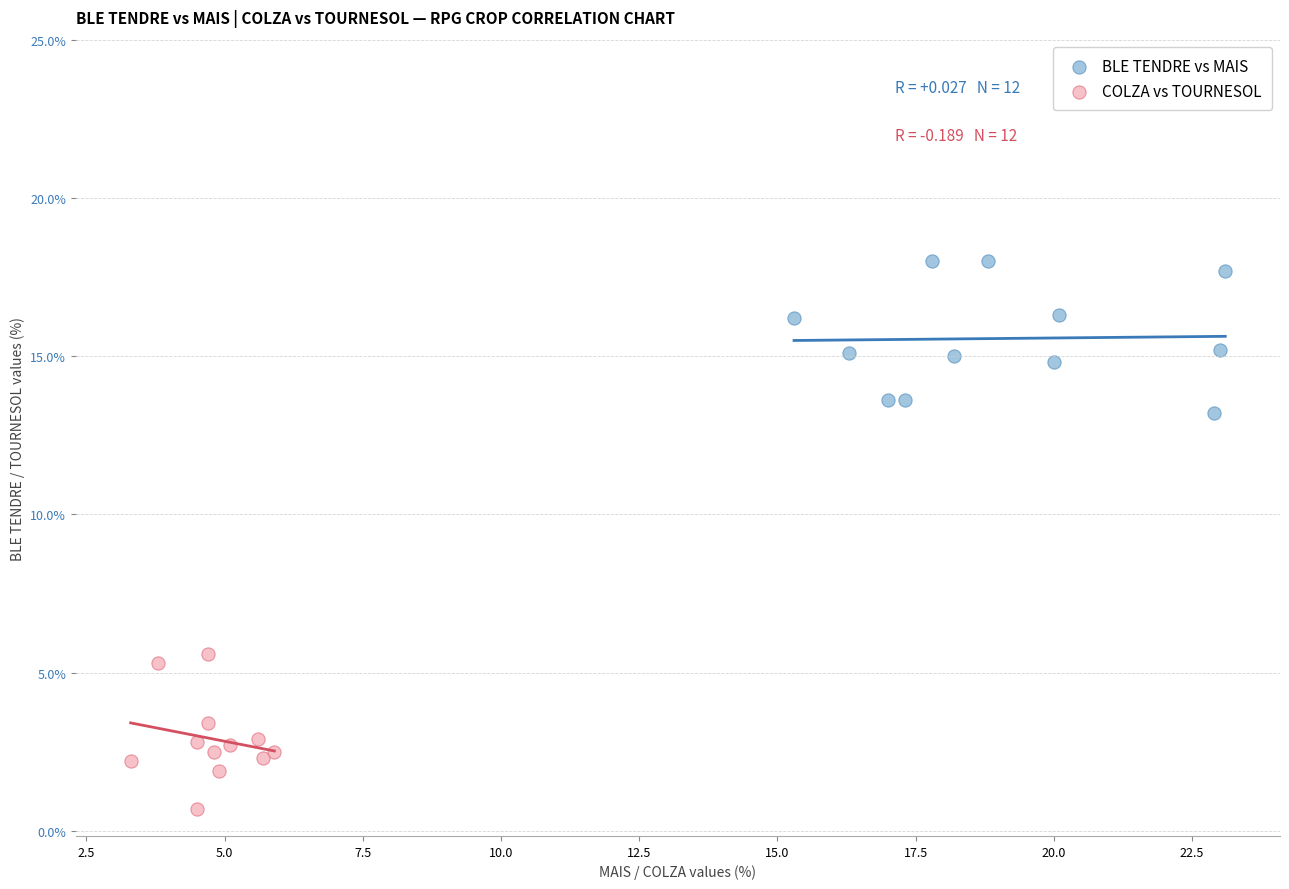

Which series reaches the minimum Y coordinate?

COLZA vs TOURNESOL